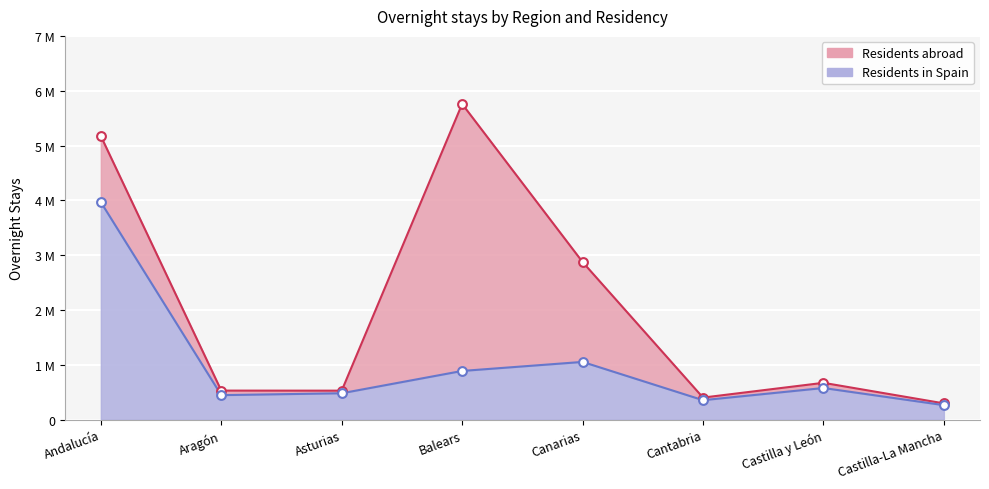

What is the change in value from Asturias to Castilla y León?

+95841